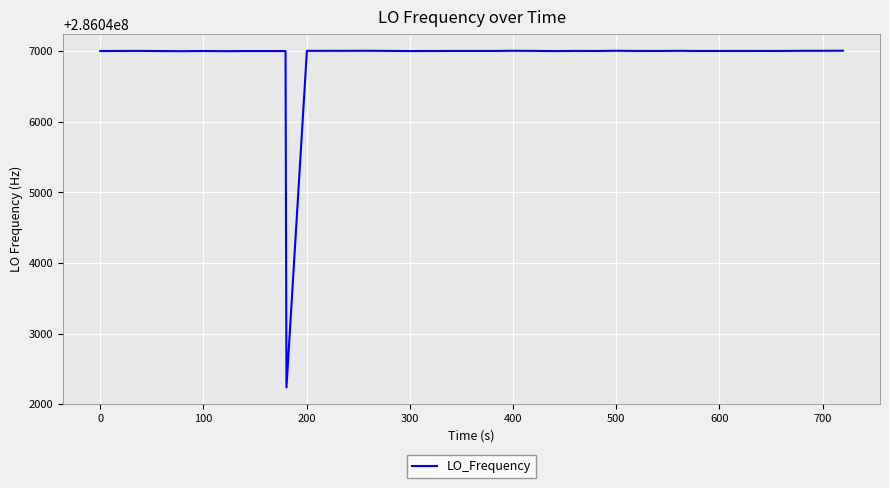

What is the smallest value displayed?

286042236.9